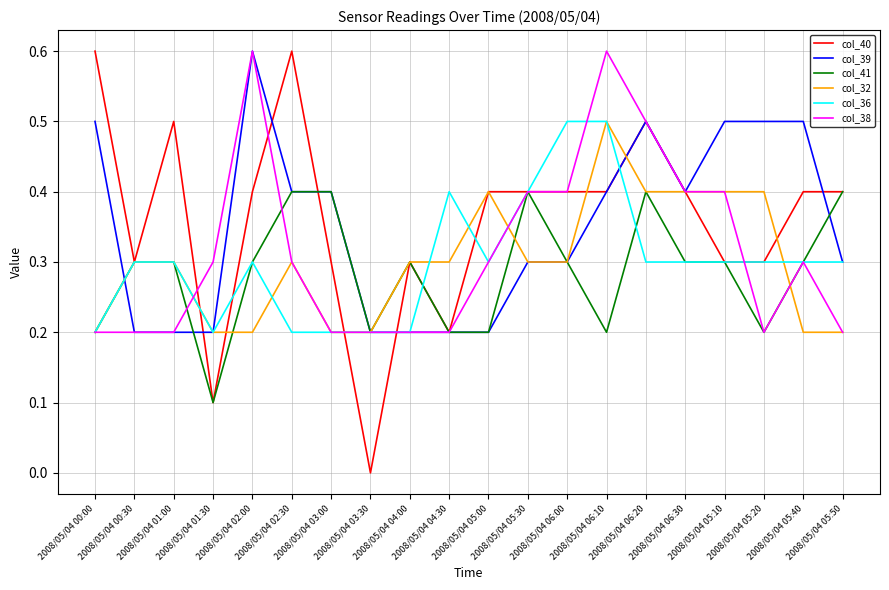

True or false: col_41 has more than 0 interior local peaks.

True